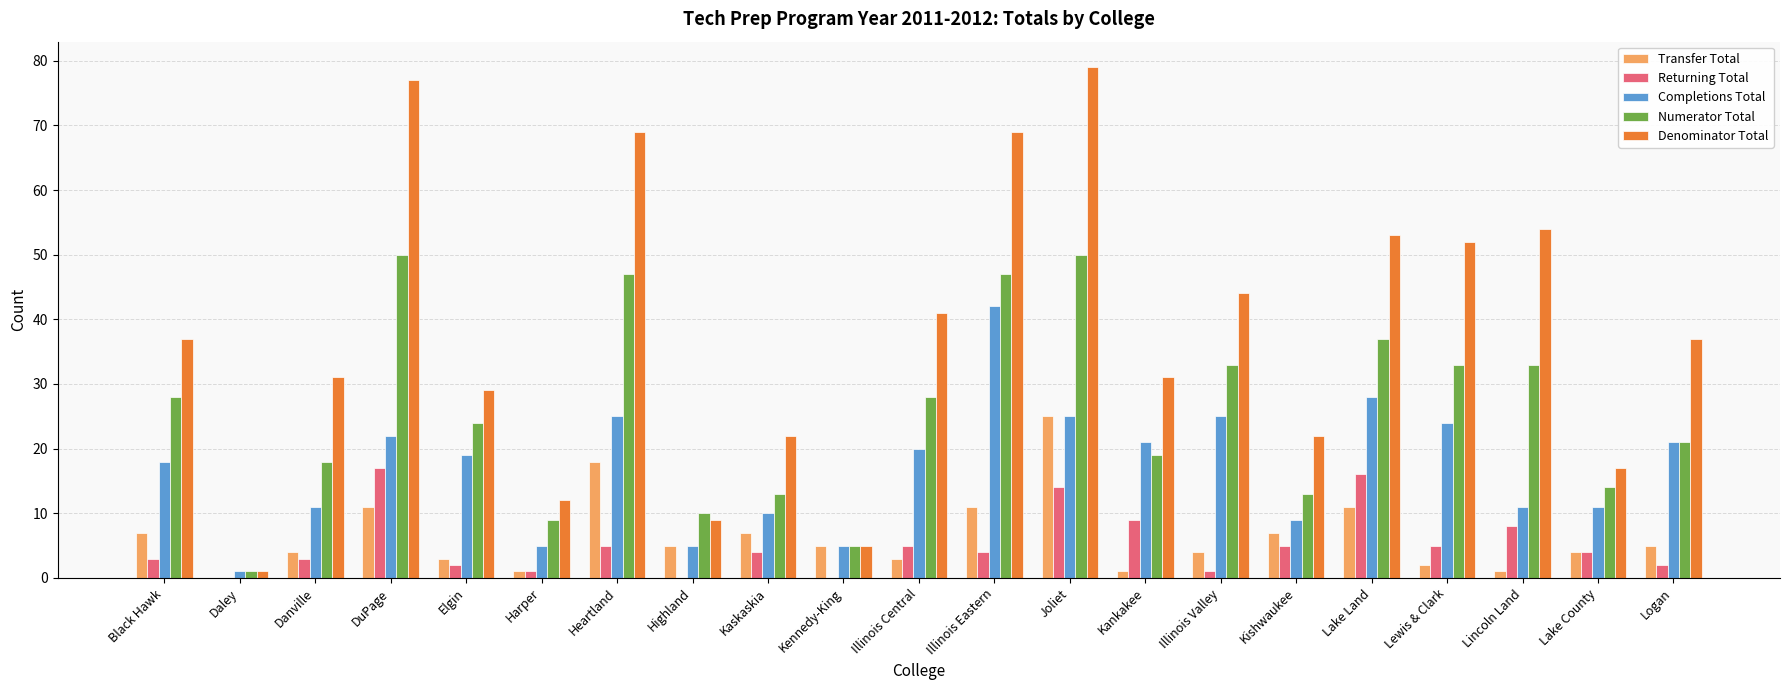

Reading left to right, what are all the values shown in this chart?

Transfer Total: 7	0	4	11	3	1	18	5	7	5	3	11	25	1	4	7	11	2	1	4	5
Returning Total: 3	0	3	17	2	1	5	0	4	0	5	4	14	9	1	5	16	5	8	4	2
Completions Total: 18	1	11	22	19	5	25	5	10	5	20	42	25	21	25	9	28	24	11	11	21
Numerator Total: 28	1	18	50	24	9	47	10	13	5	28	47	50	19	33	13	37	33	33	14	21
Denominator Total: 37	1	31	77	29	12	69	9	22	5	41	69	79	31	44	22	53	52	54	17	37